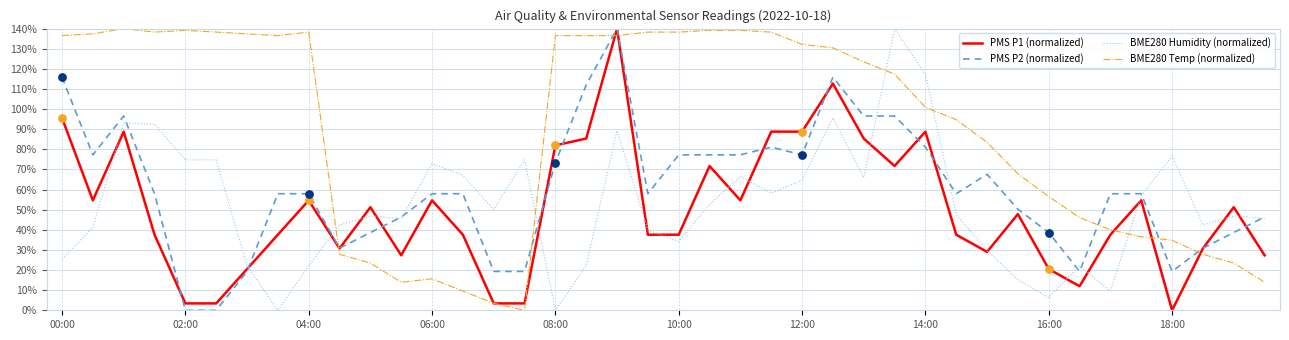

Which series has the largest total across all categories?

BME280 Temp (normalized)